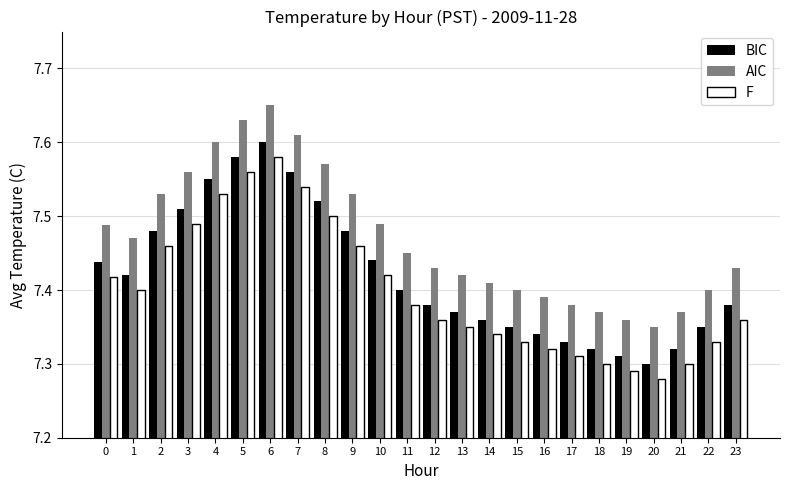

At 1, list the series in order from smallest to largest.

F, BIC, AIC